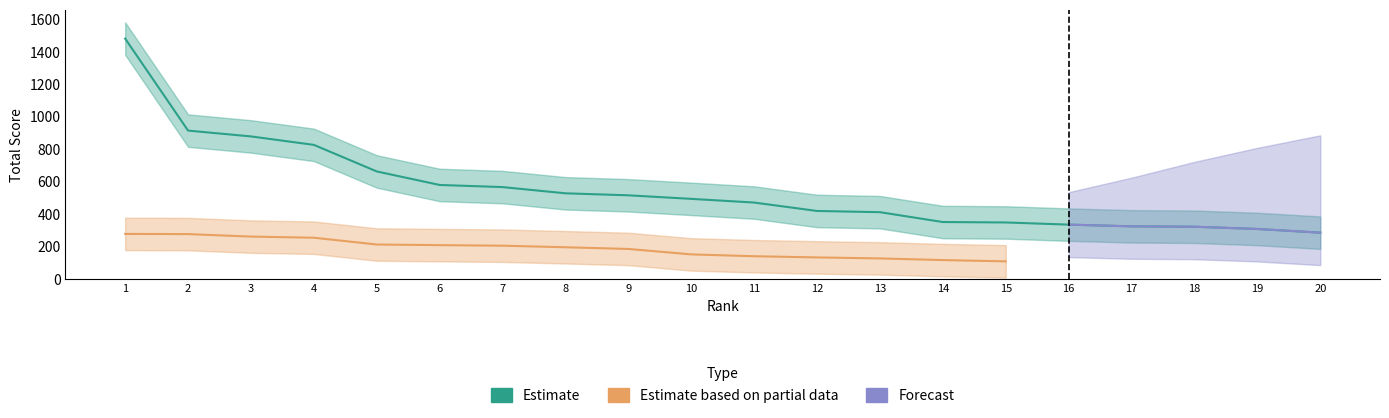

True or false: Estimate and Estimate based on partial data intersect in this chart.

False